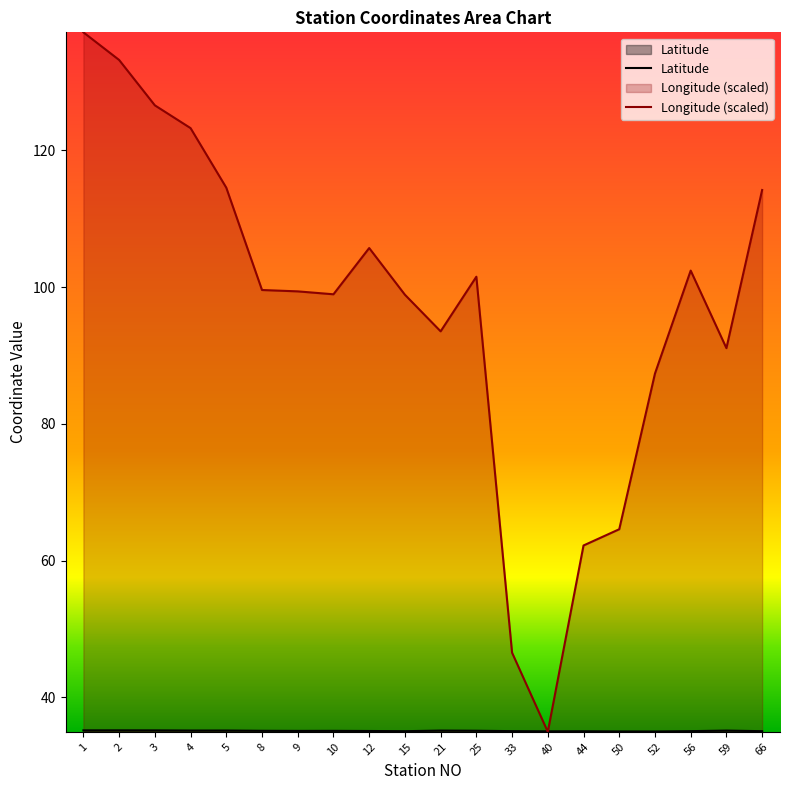

Reading left to right, what are all the values shown in this chart?

Latitude: 35.2	35.2	35.2	35.1	35.1	35.1	35.1	35.1	35.1	35.0	35.1	35.1	35.0	35.0	35.0	35.0	35.0	35.0	35.1	35.0
Longitude: 137.3	133.2	126.6	123.3	114.6	99.6	99.4	99.0	105.7	98.9	93.5	101.5	46.5	34.9	62.2	64.6	87.4	102.4	91.1	114.2